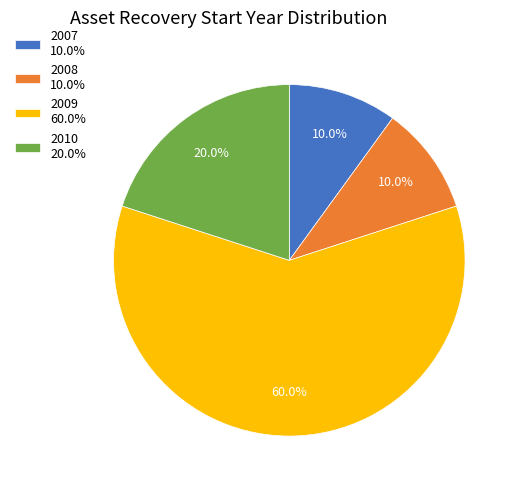

To the nearest percent, what is the average slice percentage?

25%